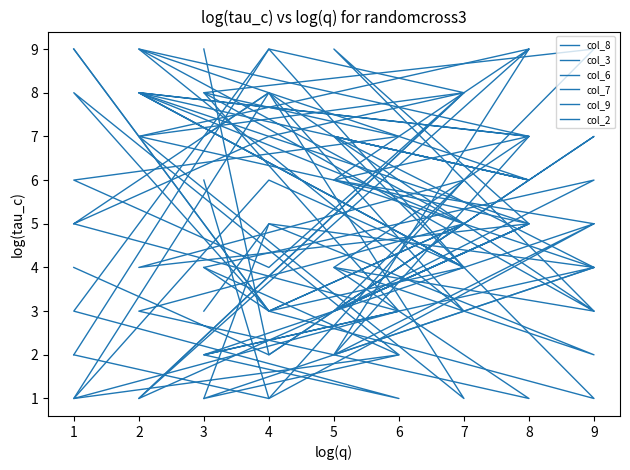

What are all the series names shown in the legend?

col_8, col_3, col_6, col_7, col_9, col_2